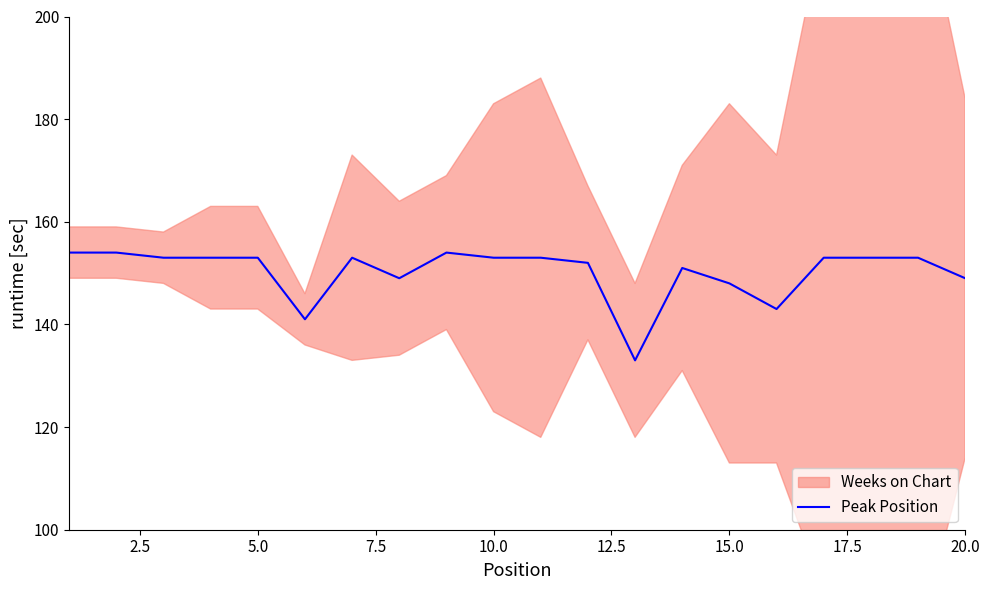

What is the difference between the maximum and minimum values?

21